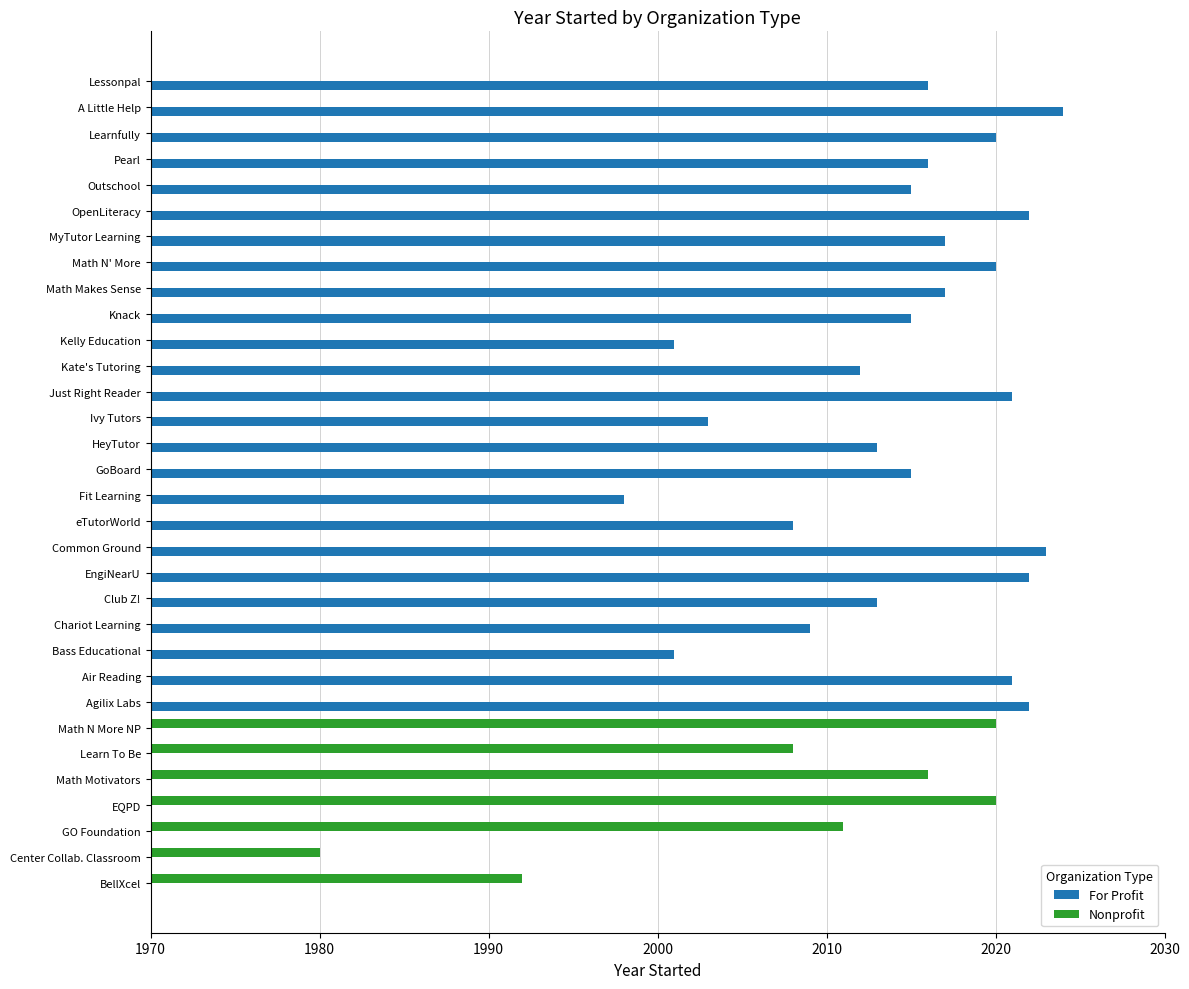

What are all the series names shown in the legend?

For Profit, Nonprofit